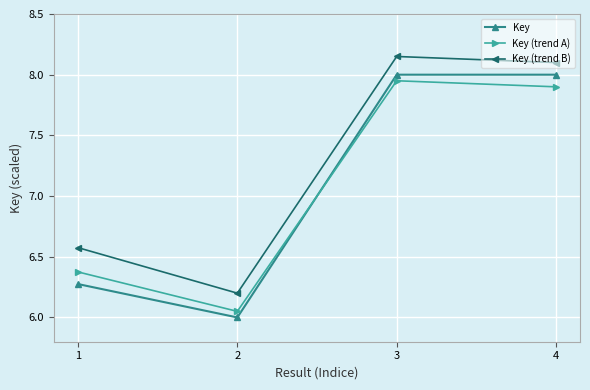

How many values in the Key (trend B) series exceed 8?

2